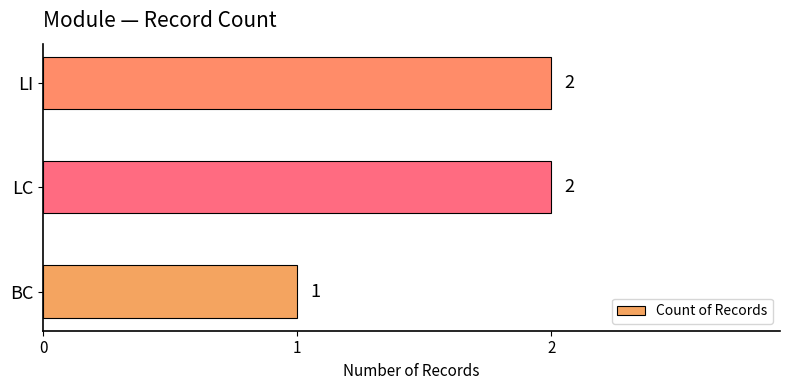

What is the sum of all values?

5